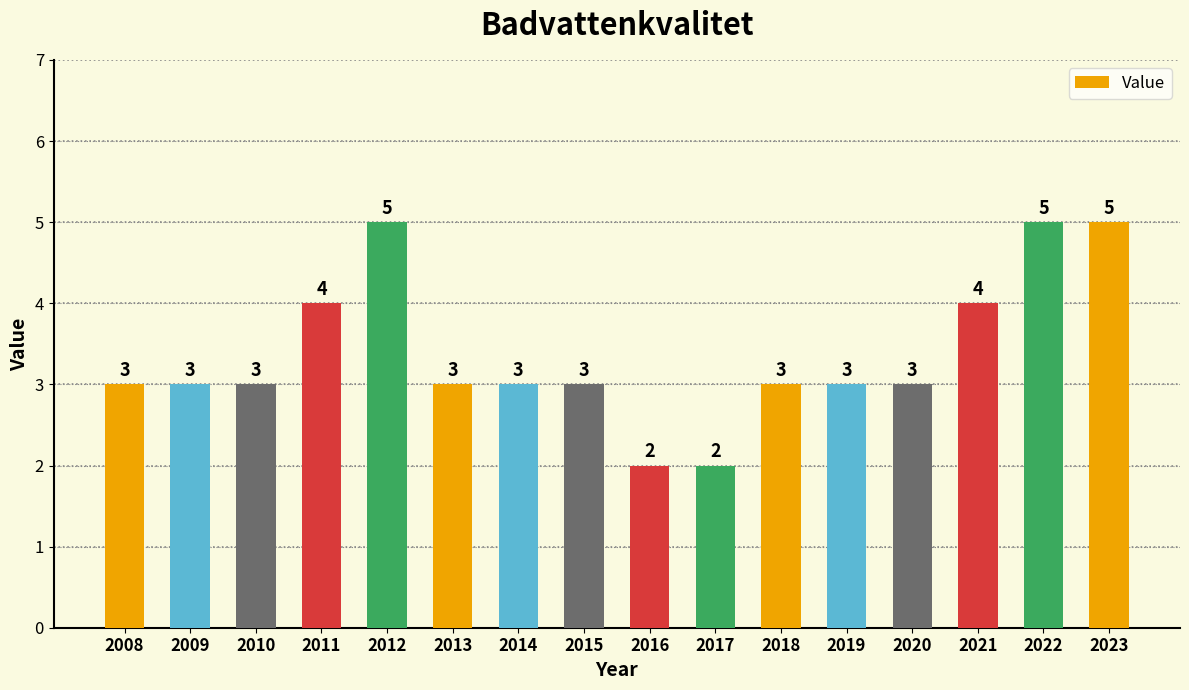

What is the maximum value shown in the chart?

5